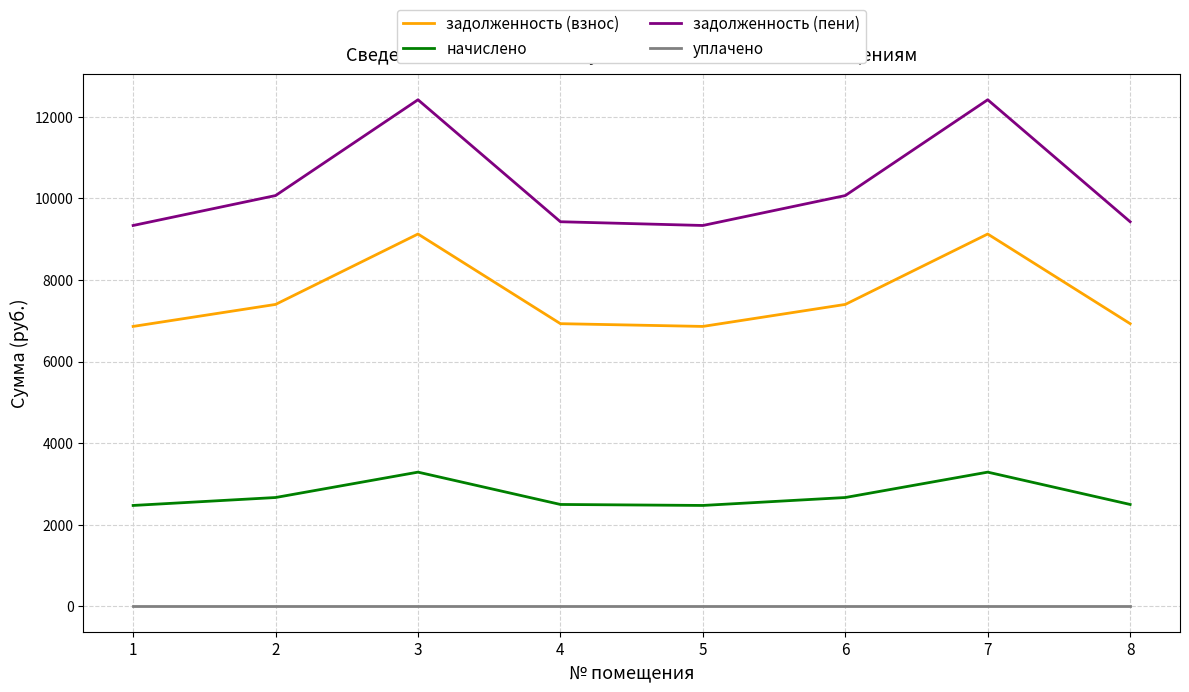

Rank the series by their maximum value, from highest to lowest.

задолженность (пени), задолженность (взнос), начислено, уплачено